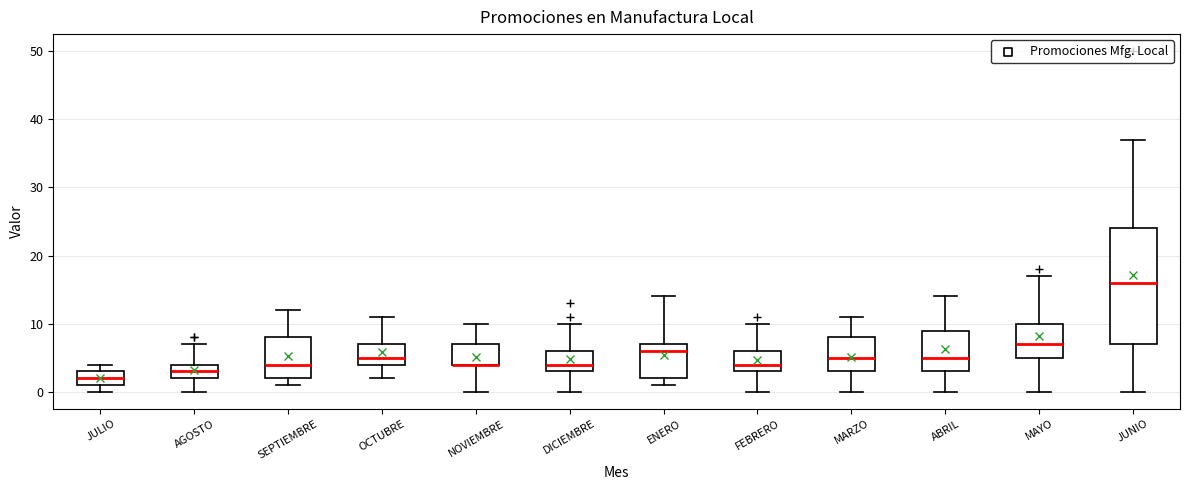

Comparing the boxes themselves (not the whiskers), which one is the tallest?

JUNIO